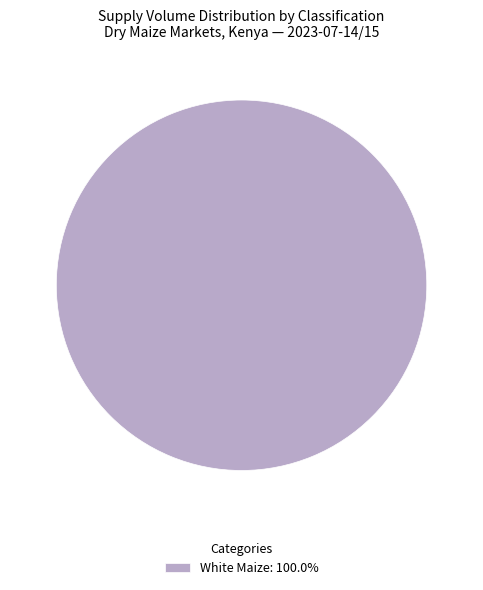

Is there any slice that represents more than half of the pie?

Yes